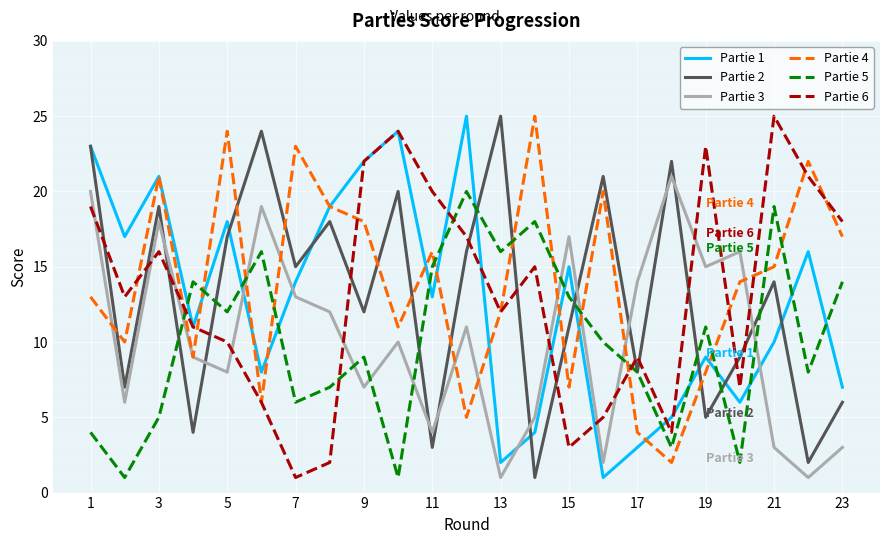

Reading left to right, transcribe all the data shown in this chart.

Partie 1: 23	17	21	11	18	8	14	19	22	24	13	25	2	4	15	1	3	5	9	6	10	16	7
Partie 2: 23	7	19	4	17	24	15	18	12	20	3	16	25	1	11	21	8	22	5	9	14	2	6
Partie 3: 20	6	18	9	8	19	13	12	7	10	4	11	1	5	17	2	14	21	15	16	3	1	3
Partie 4: 13	10	21	9	24	6	23	19	18	11	16	5	12	25	7	20	4	2	8	14	15	22	17
Partie 5: 4	1	5	14	12	16	6	7	9	1	15	20	16	18	13	10	8	3	11	2	19	8	14
Partie 6: 19	13	16	11	10	6	1	2	22	24	20	17	12	15	3	5	9	4	23	7	25	21	18